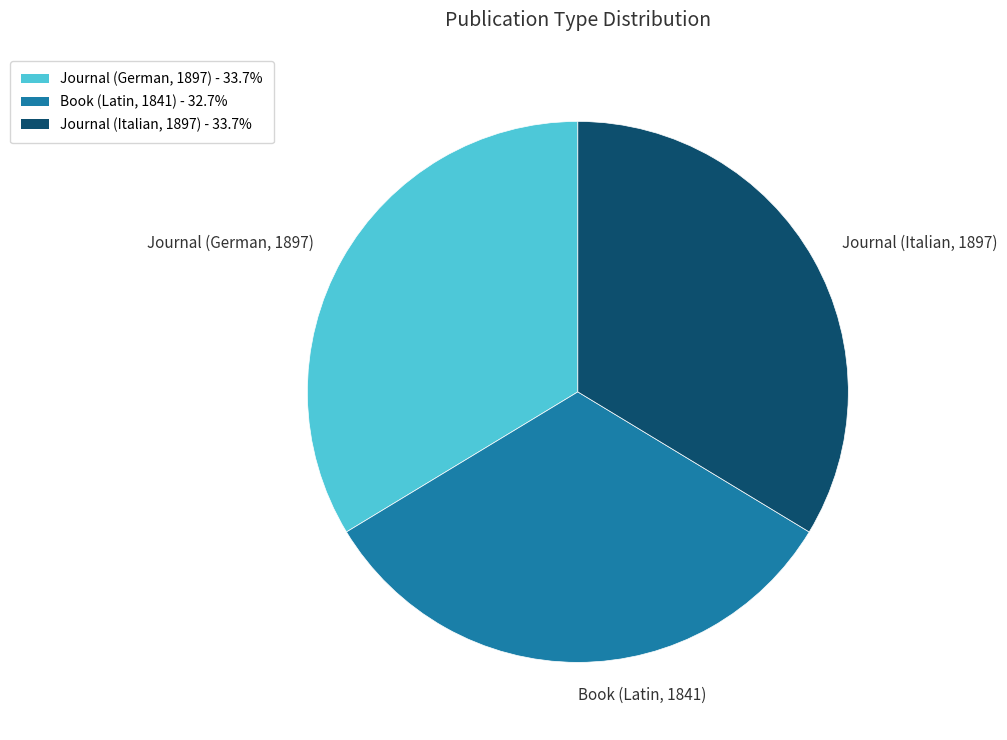

Which has a higher value, Journal (Italian, 1897) or Book (Latin, 1841)?

Journal (Italian, 1897)